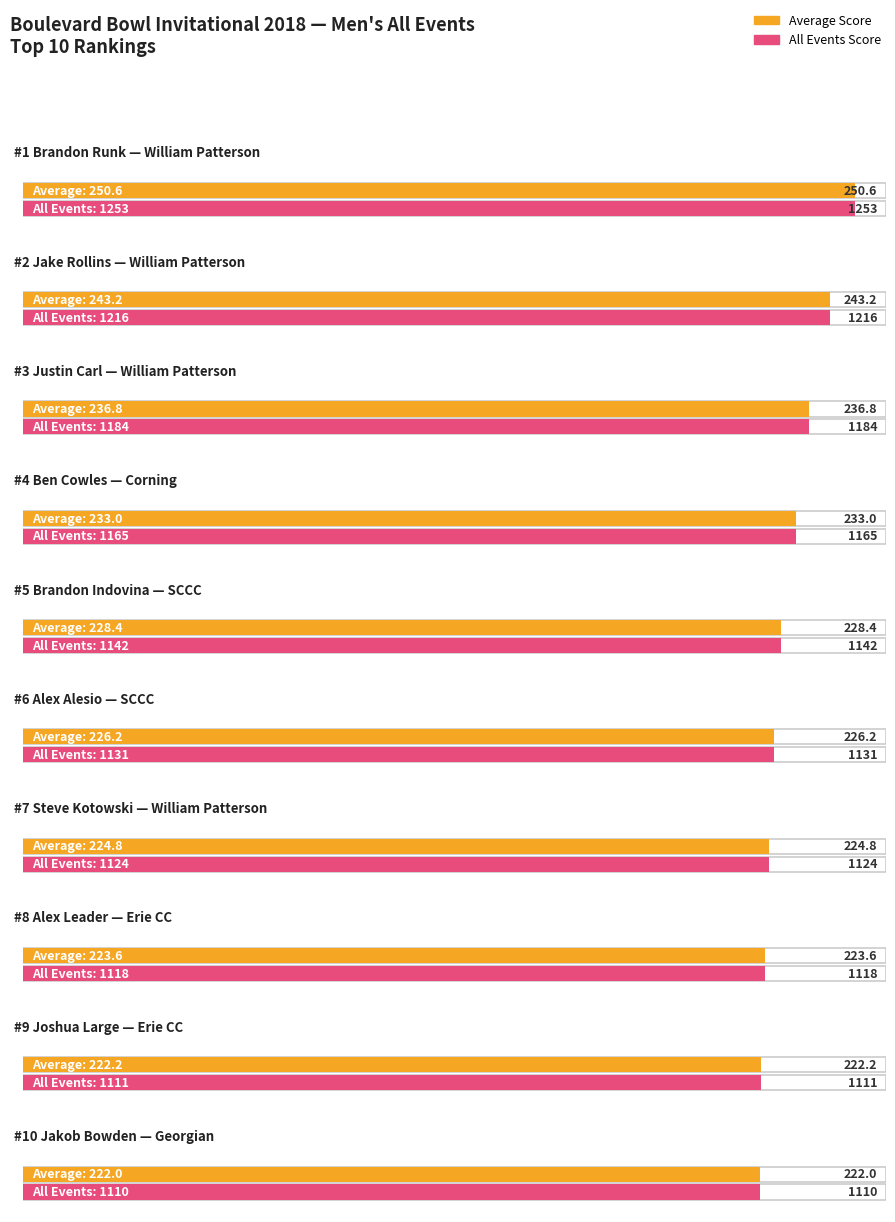

The All Events series shows 620.2 at Alex Alesio. True or false?

False